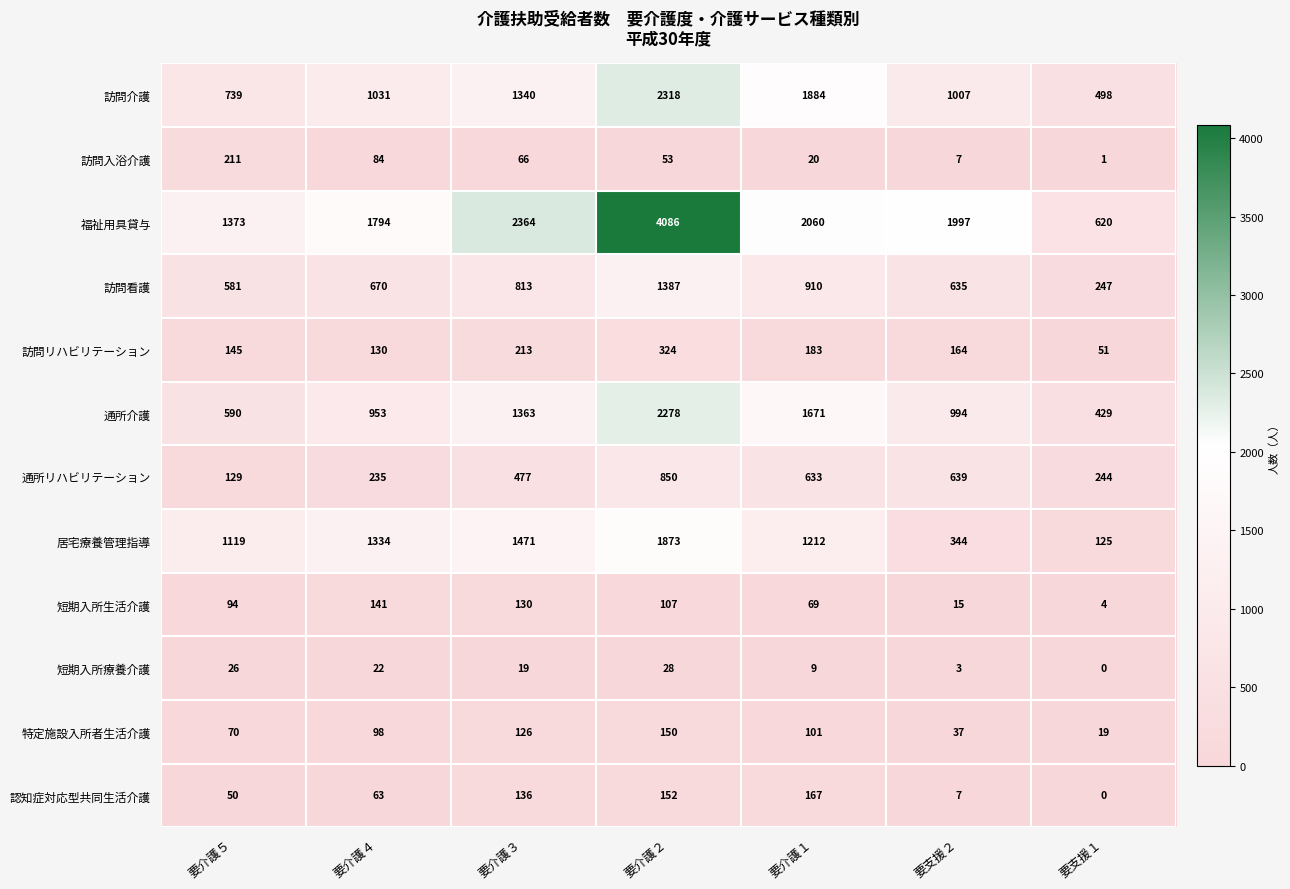

Rank the categories by 認知症対応型共同生活介護 value from highest to lowest.

要介護１, 要介護２, 要介護３, 要介護４, 要介護５, 要支援２, 要支援１